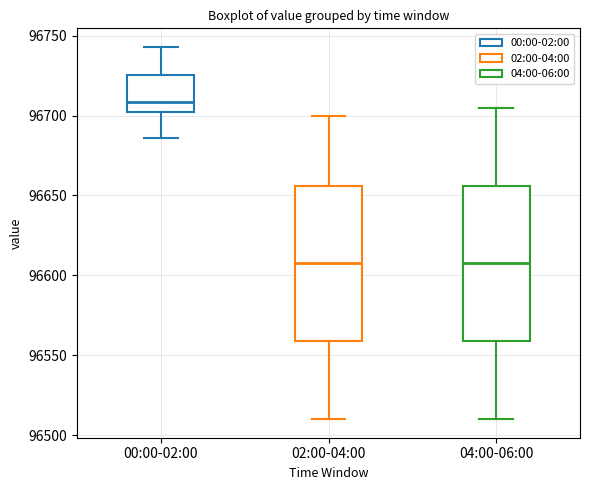

Which box's median line is the highest?

00:00-02:00